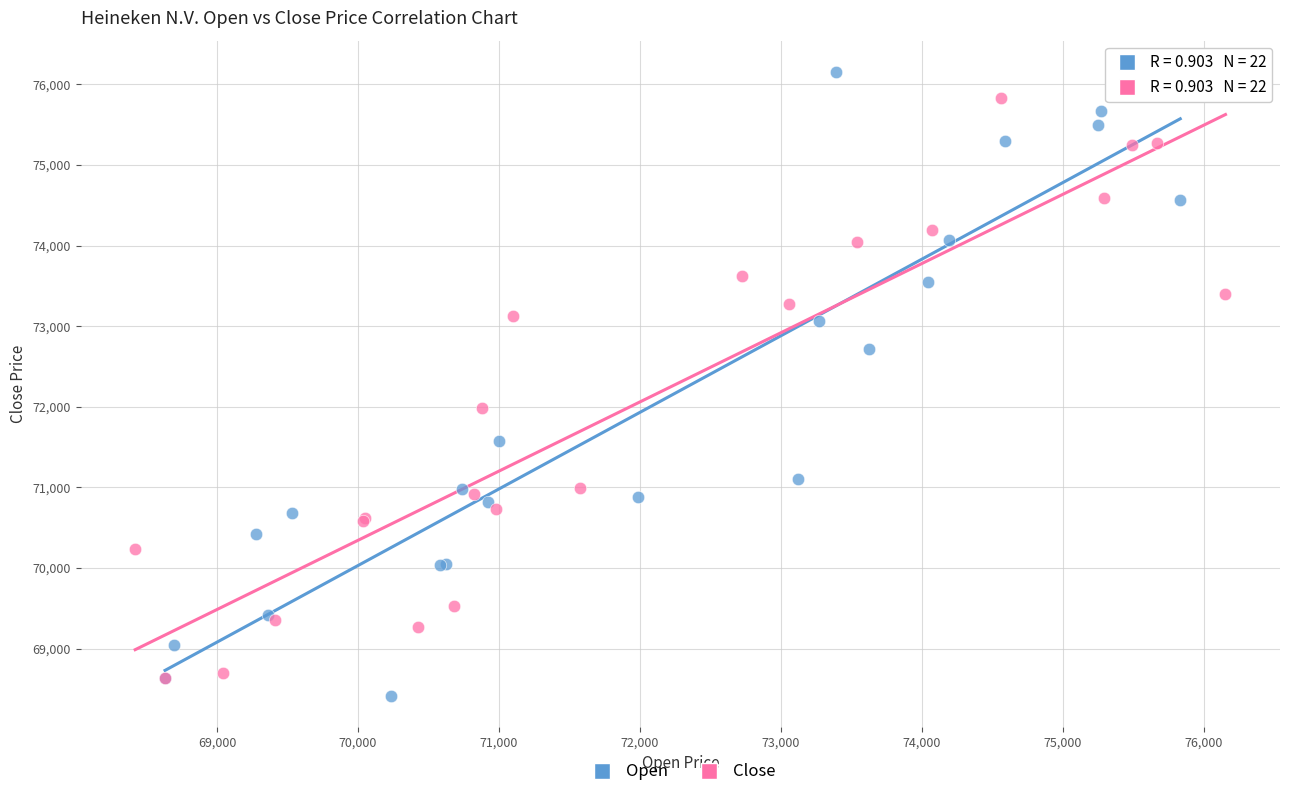

Which series has the widest spread of Y values?

Open